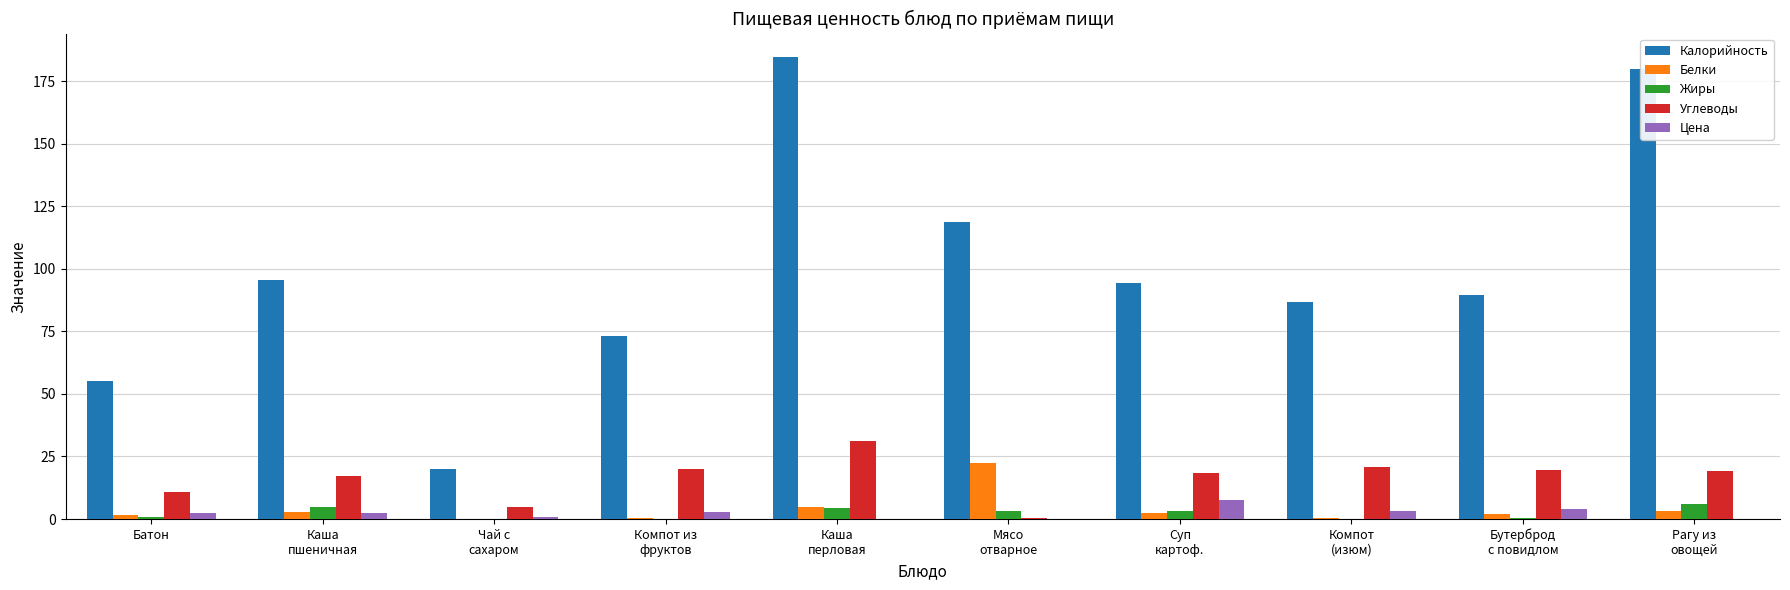

What is the highest value of the Белки series?

22.5